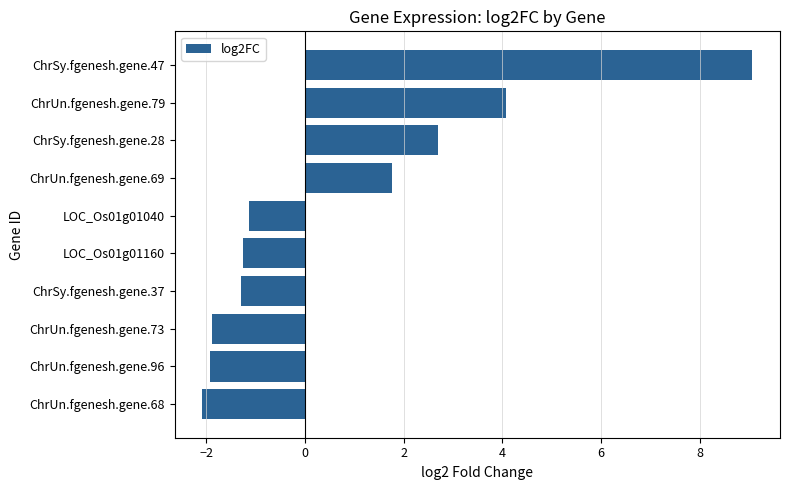

What value does the data have at ChrSy.fgenesh.gene.37?

-1.3